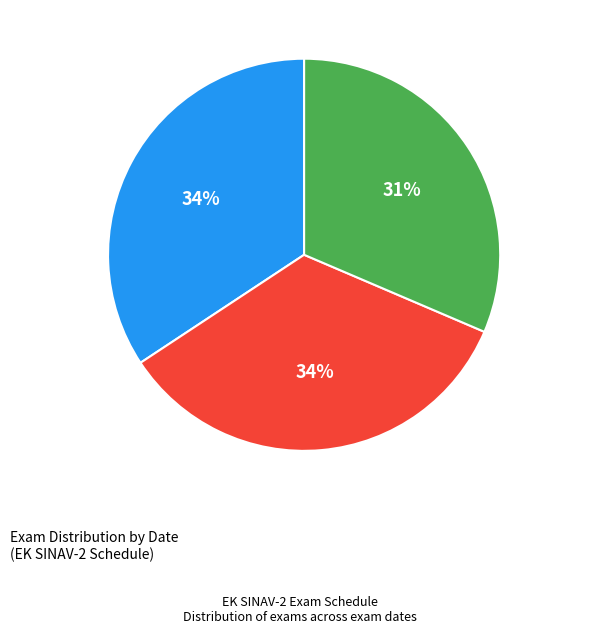

Combined, do 2022-02-17 and 2022-02-16 account for over 50%?

Yes